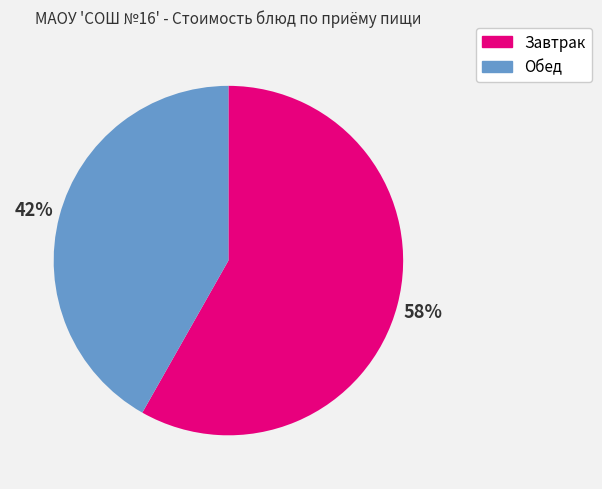

Is there a majority slice in this chart?

Yes